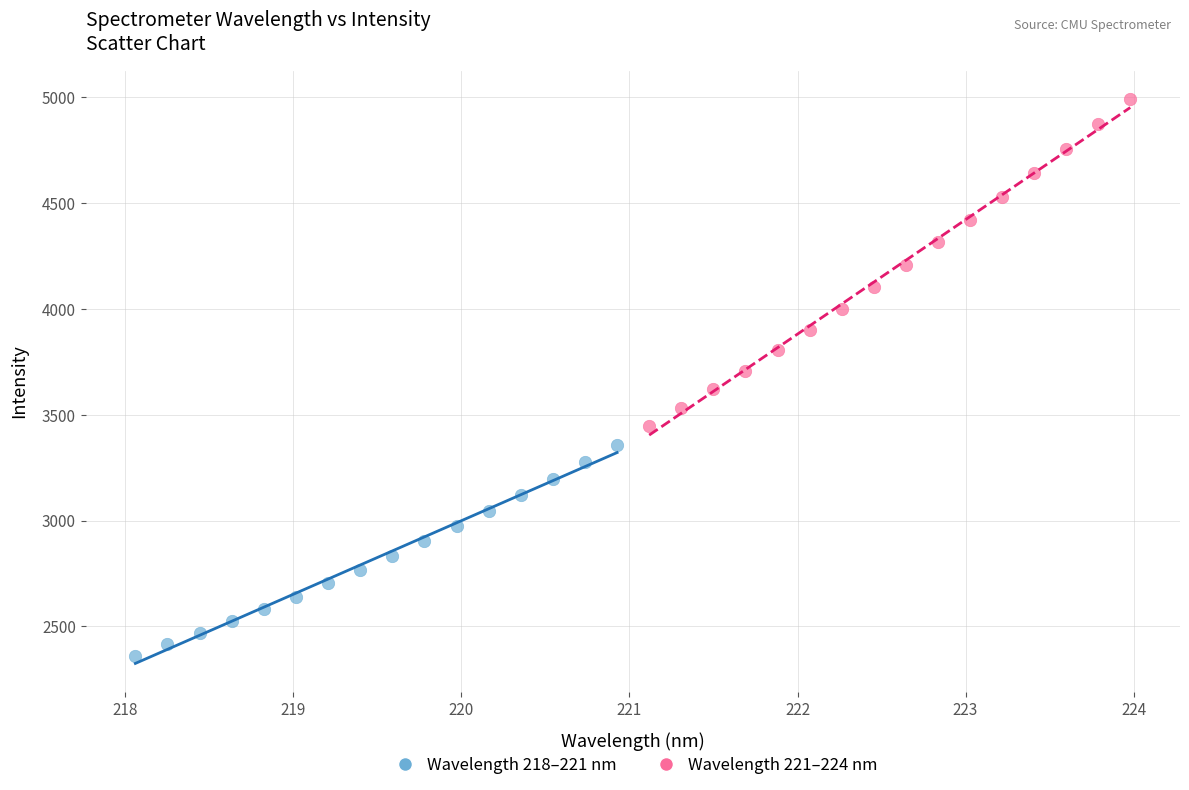

Which series has the largest Y range (max minus min)?

Wavelength 221–224 nm